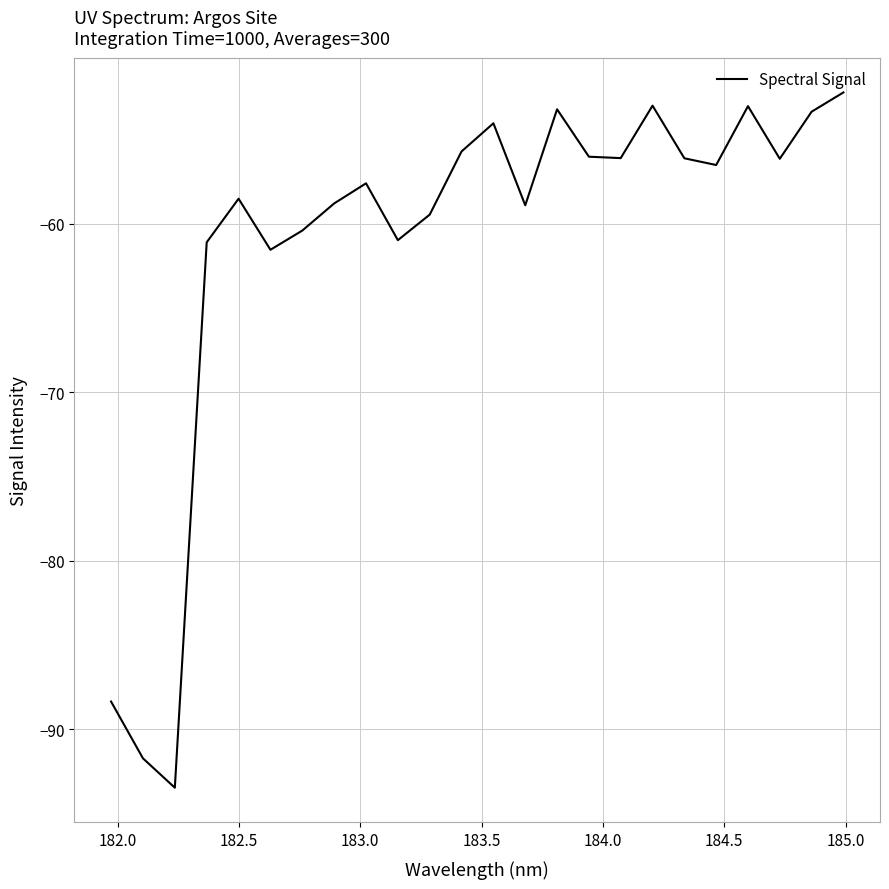

What is the difference between the maximum and minimum values?

41.3